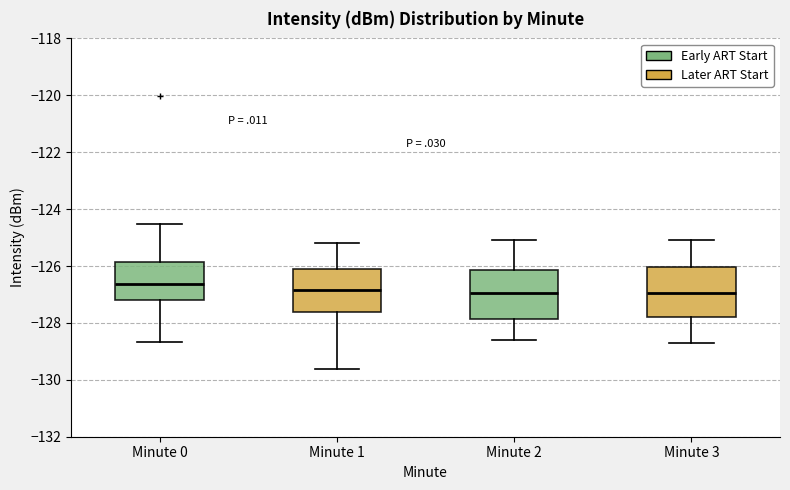

Where is the upper edge of the box for Minute 0 on the y-axis? The values are not printed on the chart, so give them approximately, as read against the axis.

-125.8